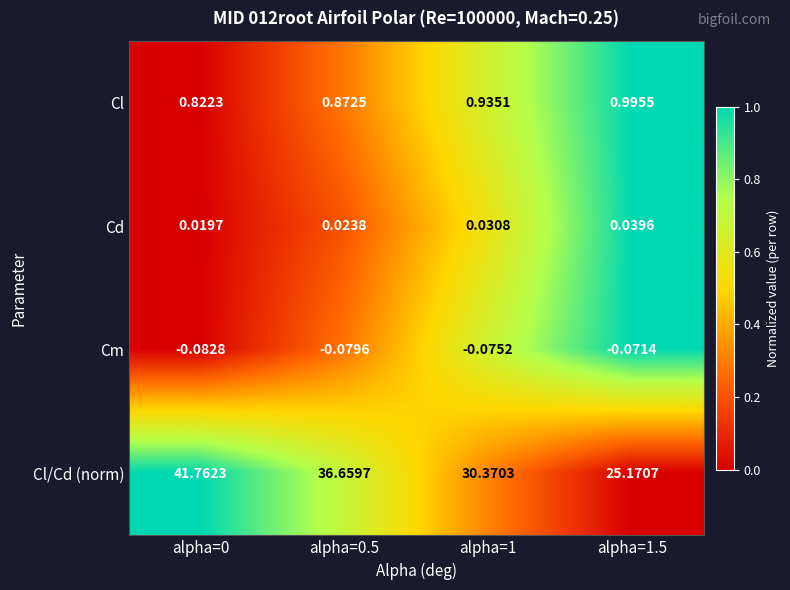

Rank the series at alpha=1 from lowest to highest value.

Cm, Cd, Cl, Cl/Cd (norm)